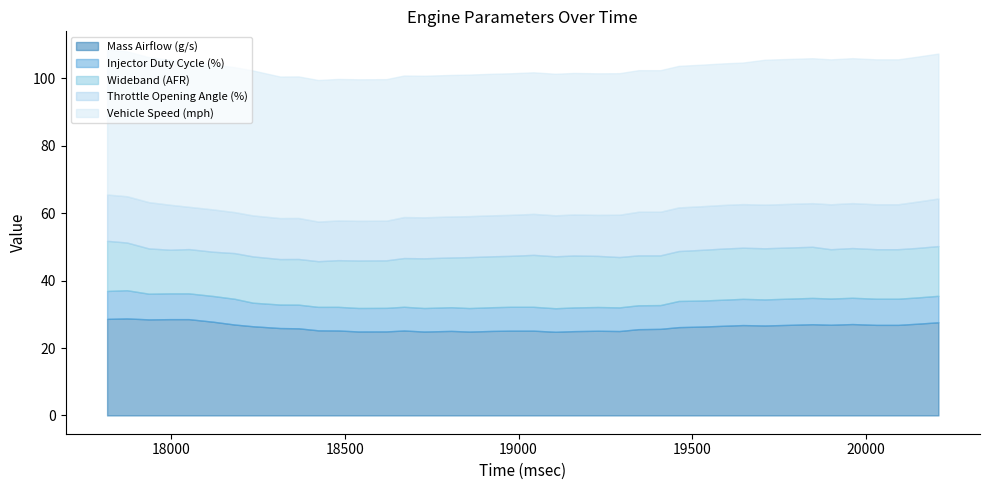

Which category has the lowest value in the Wideband (AFR) series?

17997